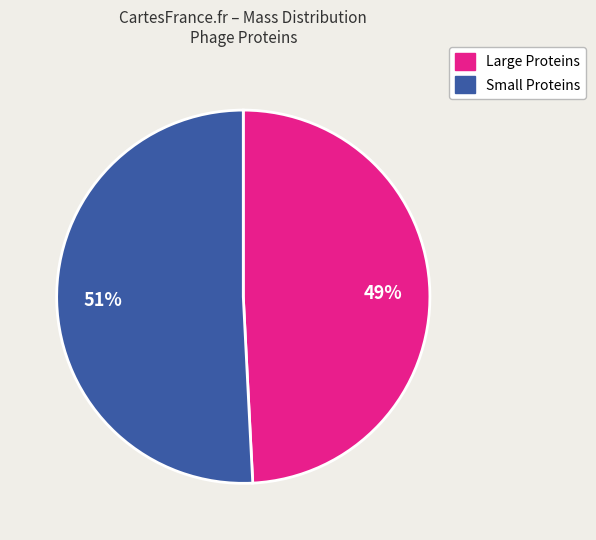

Is Large Proteins the majority of the pie?

No